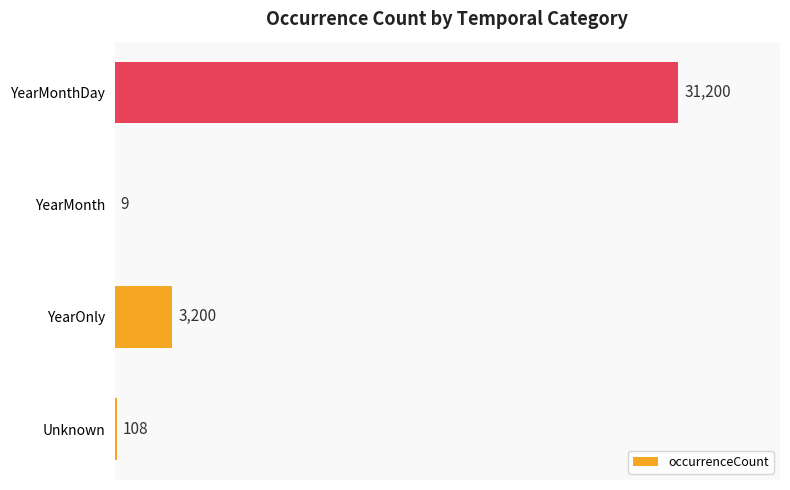

Are the bars horizontal?

Yes